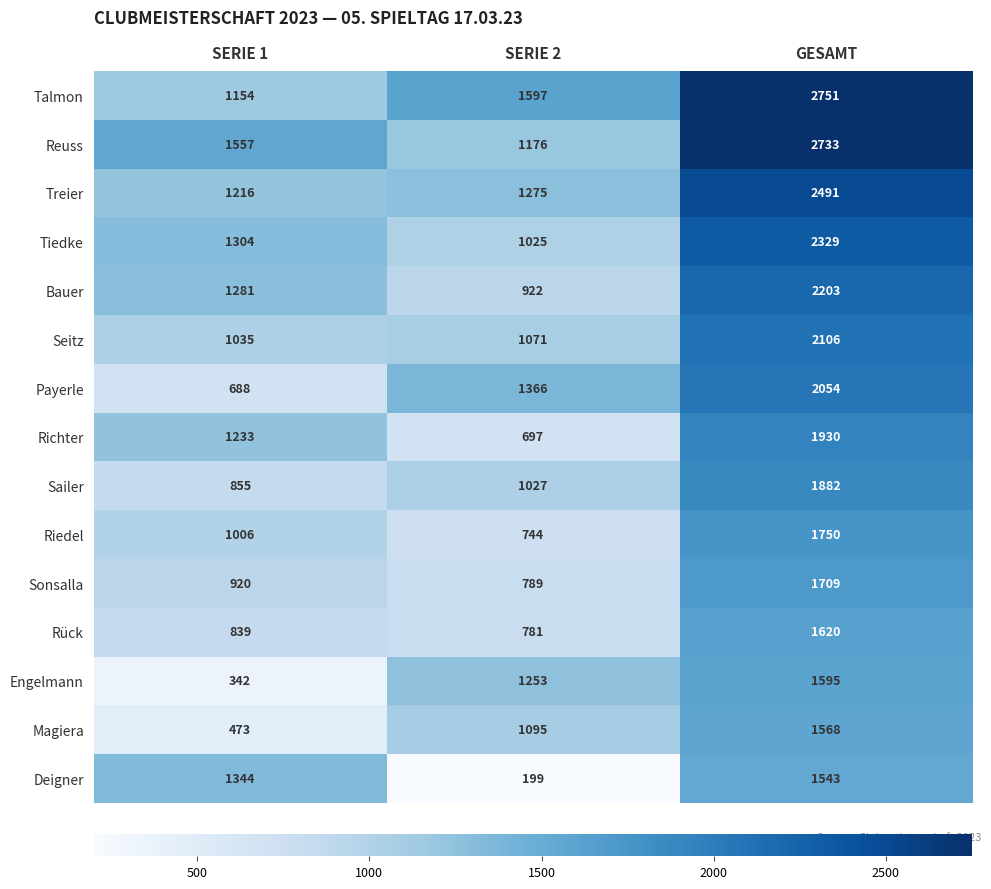

Between SERIE 2 and GESAMT, which series saw the biggest shift?

Reuss